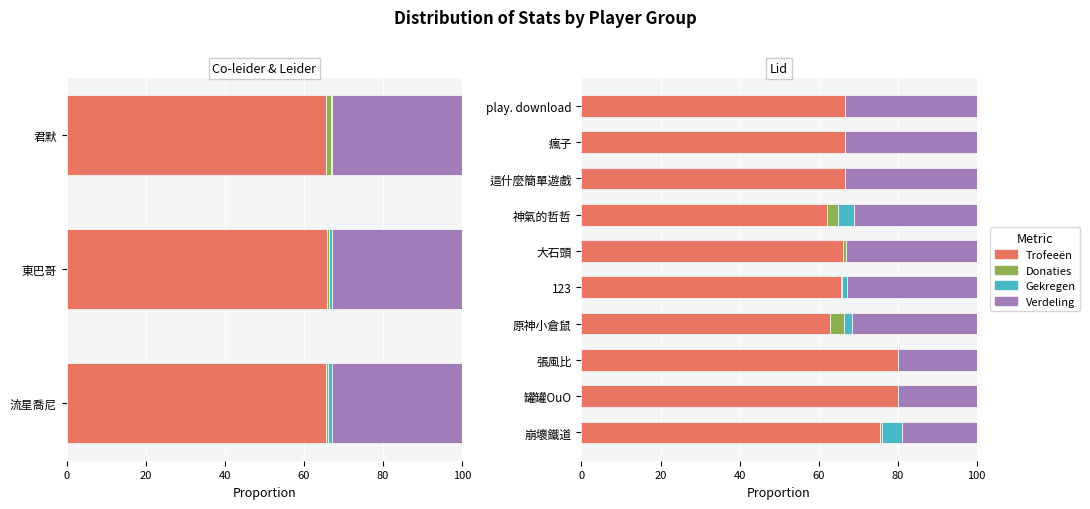

What is the lowest value of the Verdeling series?

18.9